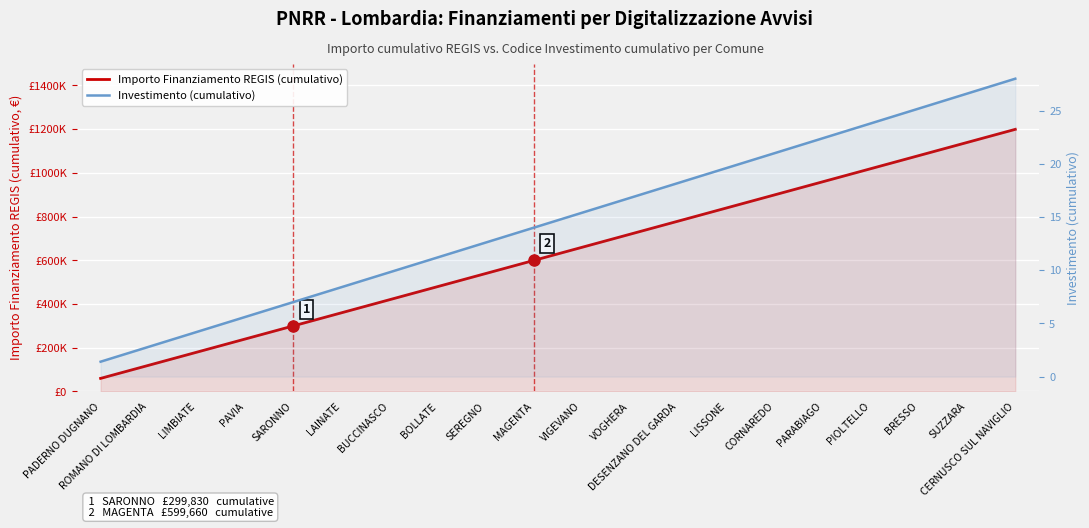

True or false: Importo Finanziamento REGIS (cumulativo) and Investimento (cumulativo) intersect in this chart.

False